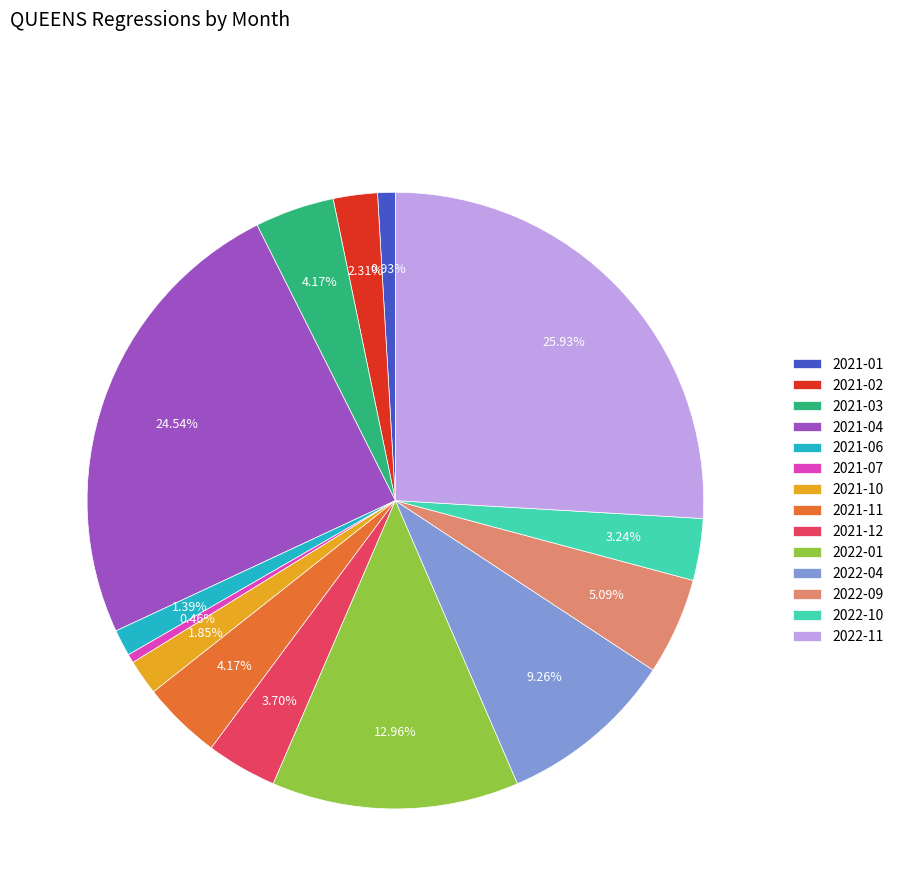

What percentage is NOT represented by 2021-11?

95.8%